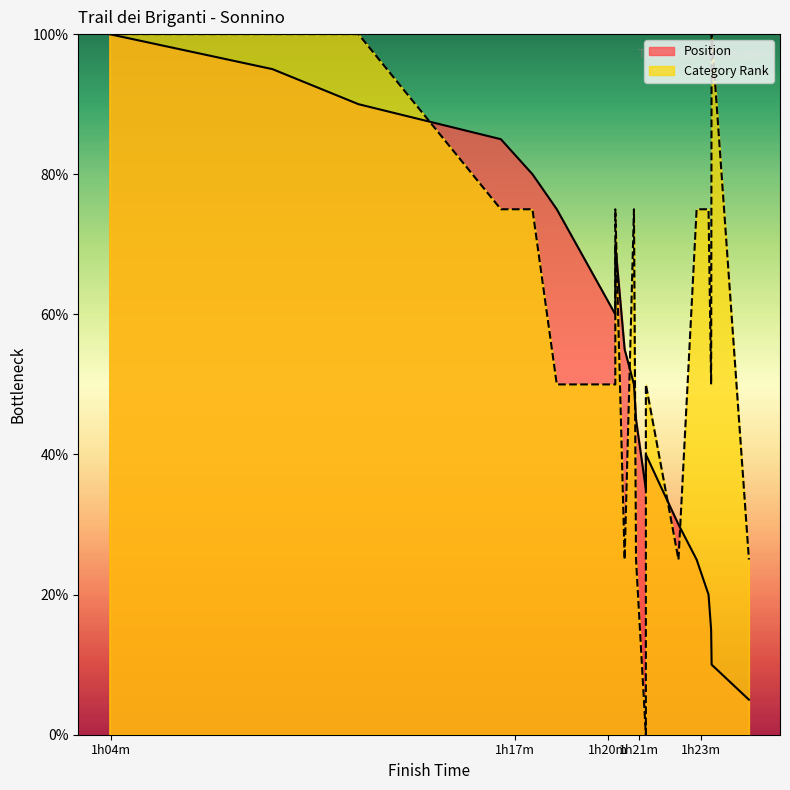

Reading right to left, what are all the values shown in this chart?

01:24:32=5.0	01:23:20=10.0	01:23:19=15.0	01:23:14=20.0	01:22:51=25.0	01:22:16=30.0	01:21:13=40.0	01:21:13=35.0	01:20:54=45.0	01:20:50=50.0	01:20:32=55.0	01:20:14=70.0	01:20:14=65.0	01:20:14=60.0	01:18:21=75.0	01:17:34=80.0	01:16:33=85.0	01:11:58=90.0	01:09:12=95.0	01:03:57=100.0